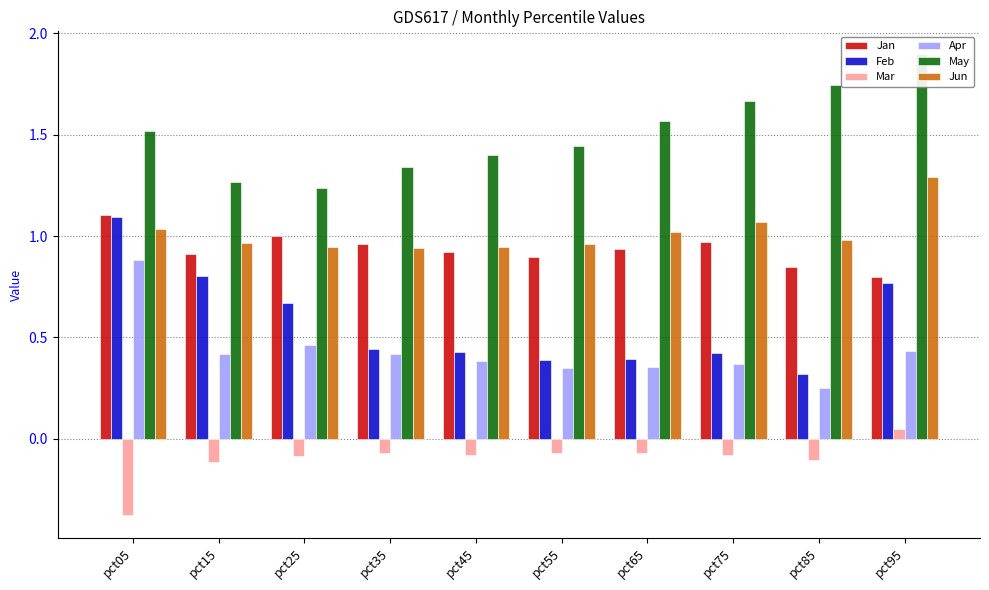

How many groups of bars are there?

10